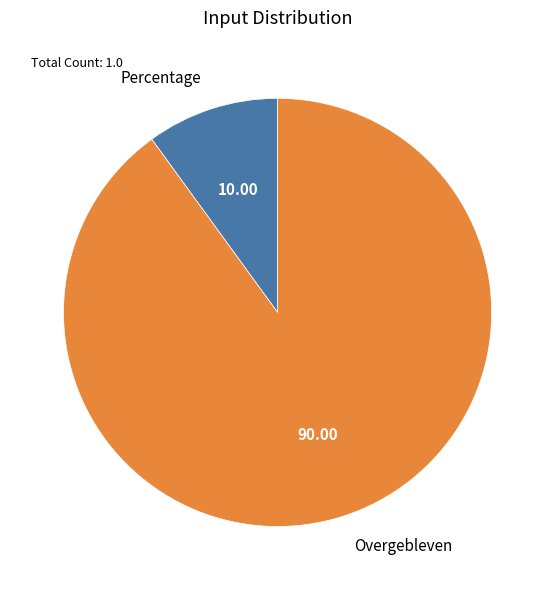

Rank the categories by value from highest to lowest.

Overgebleven, Percentage